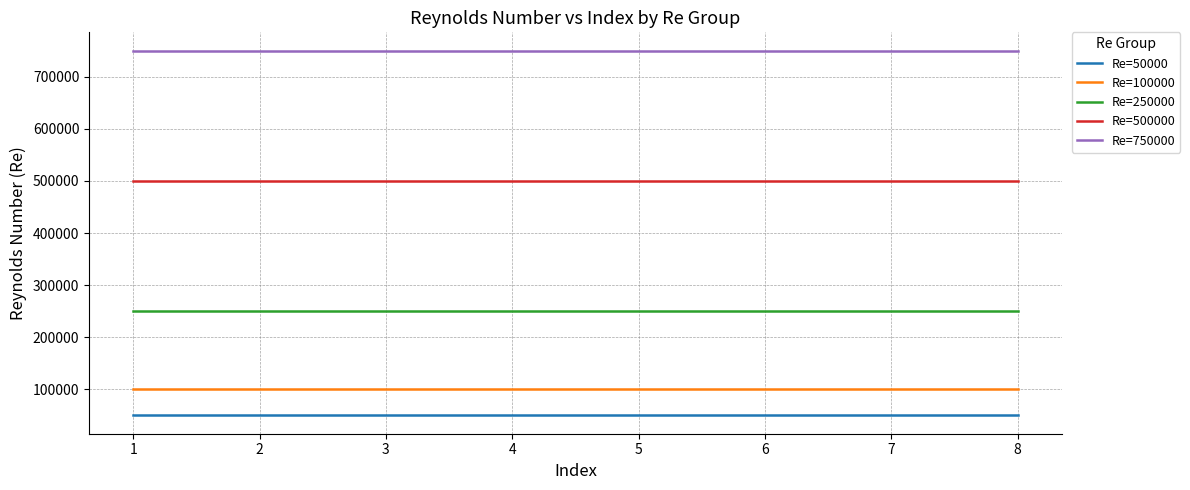

The value of Re=500000 at 7 is 500000. True or false?

True